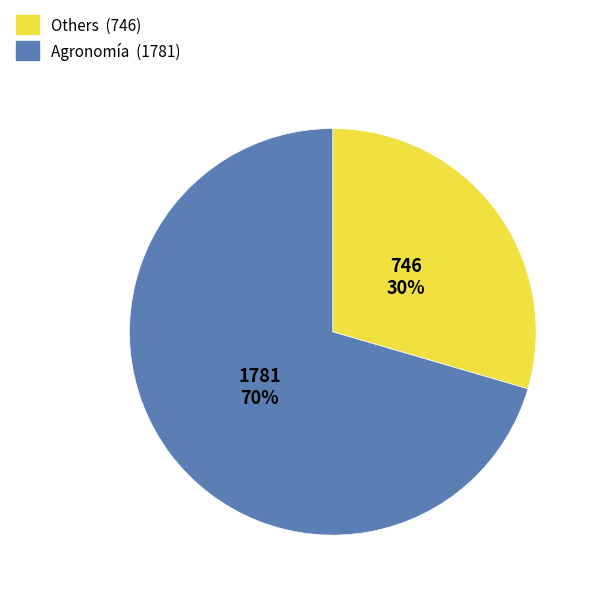

How many segments does this pie chart have?

2